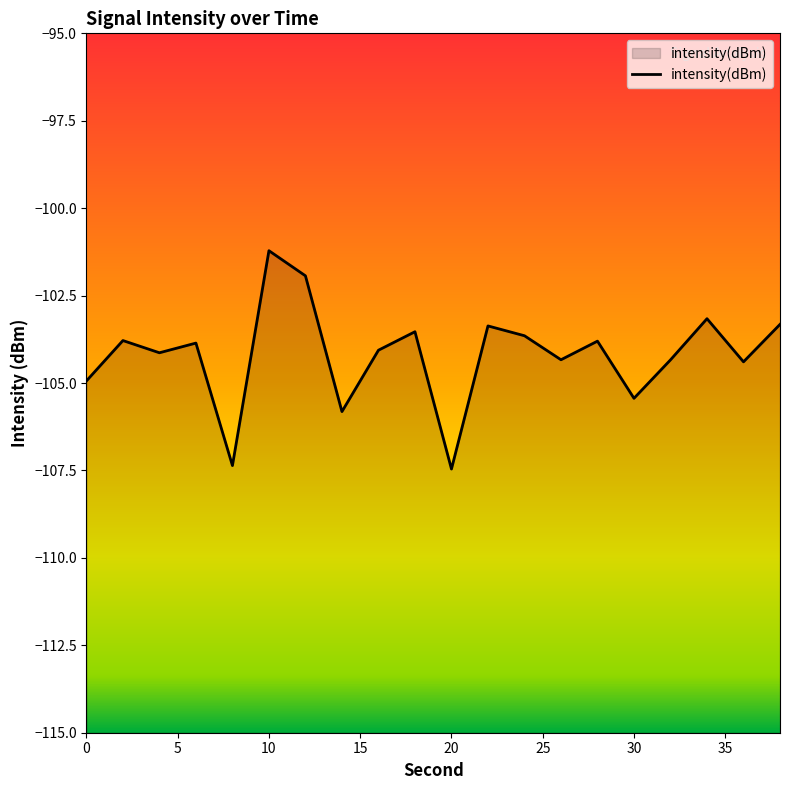

Which has a higher value, 30 or 20?

30